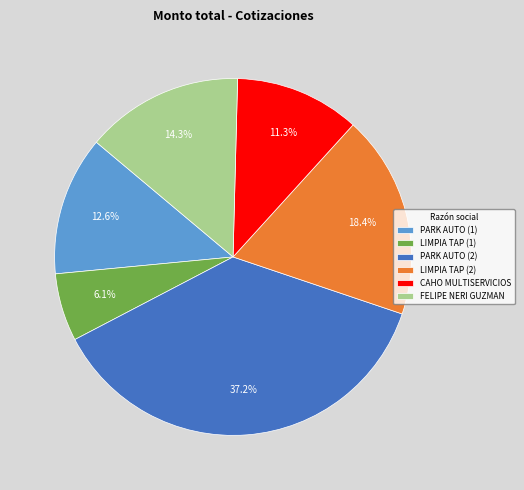

What is the smallest slice in the pie chart?

LIMPIA TAP (1)